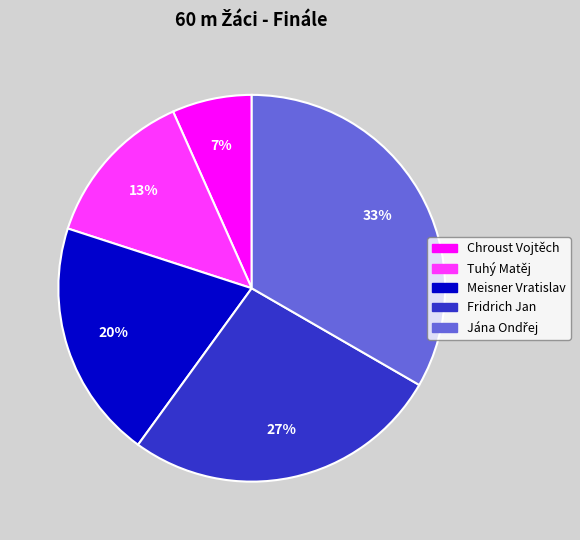

Which slice is the smallest?

Chroust Vojtěch